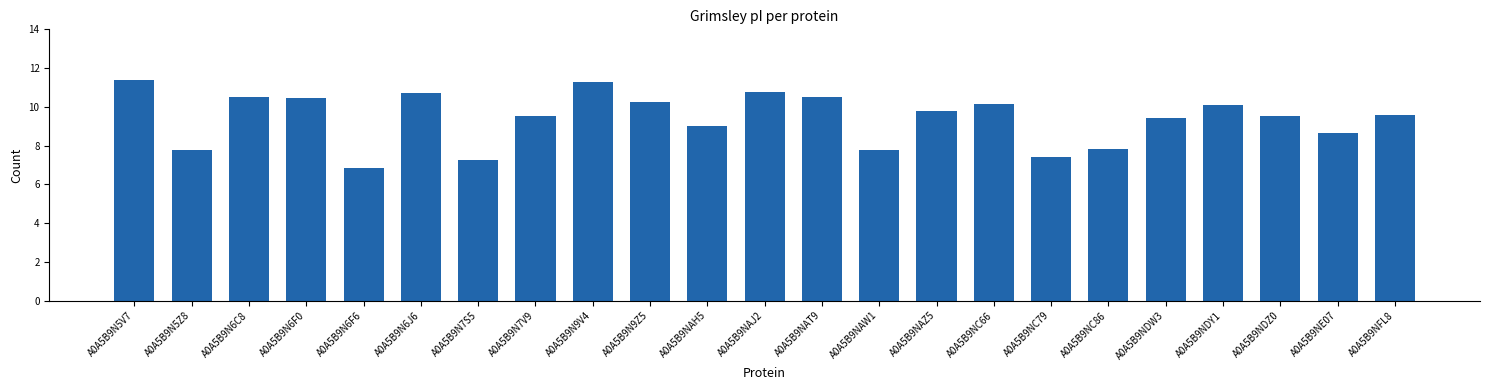

How many data points does each series have?

23